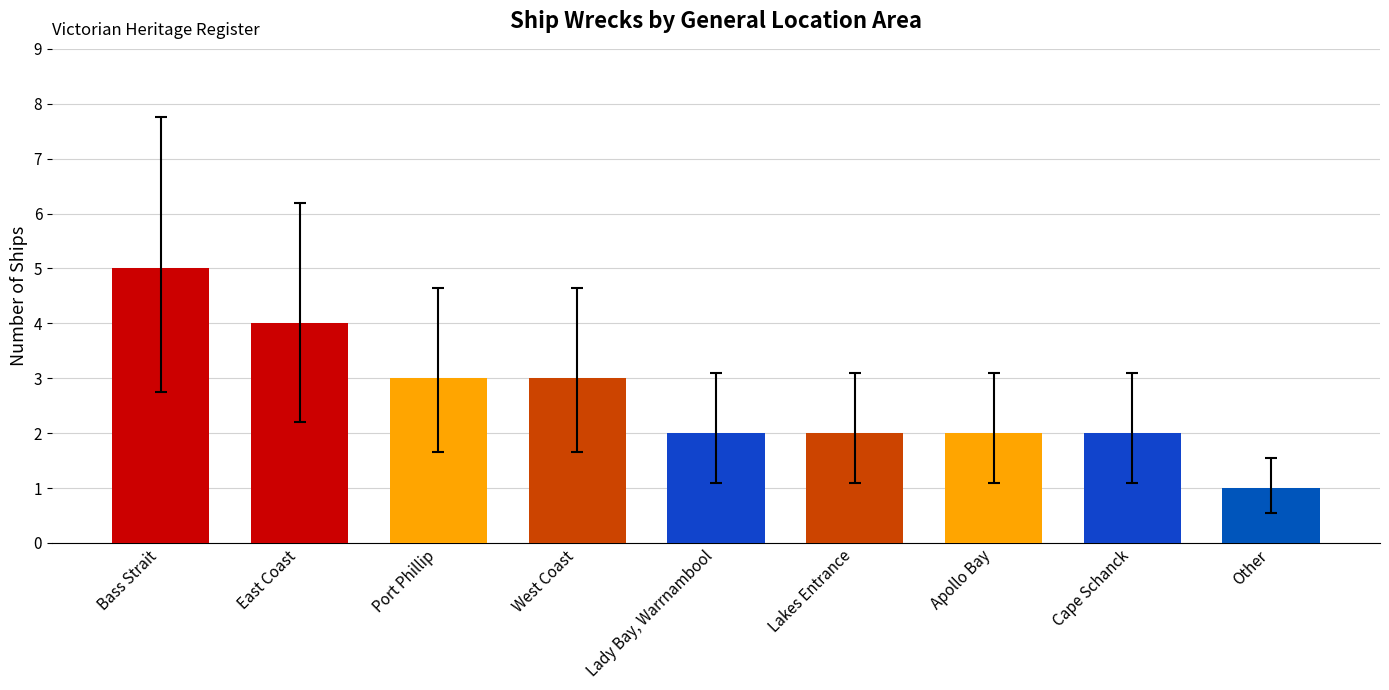

Approximately how many times larger is the value at East Coast compared to West Coast?

1.3